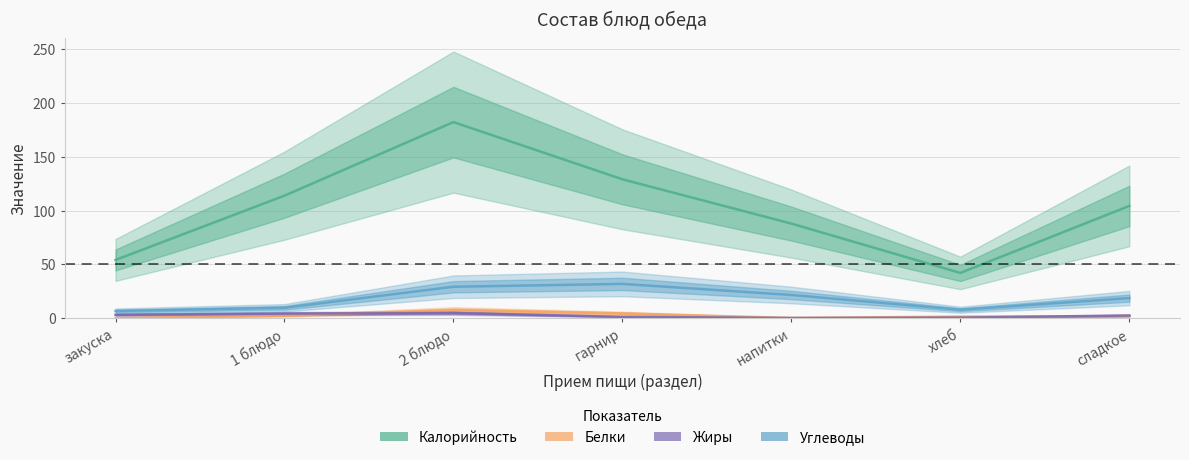

Rank the series by their maximum value, from highest to lowest.

Калорийность, Углеводы, Белки, Жиры